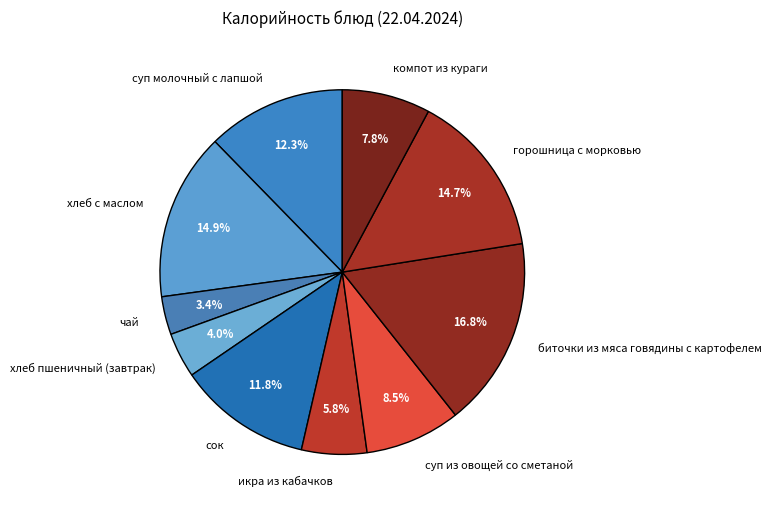

Approximately how many times larger is the value at суп молочный с лапшой compared to сок?

1.0